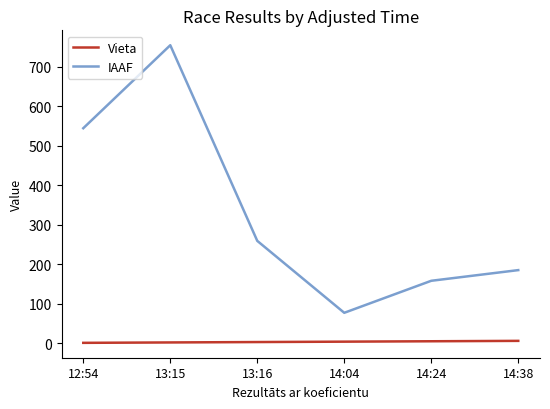

True or false: IAAF and Vieta cross at least once.

False